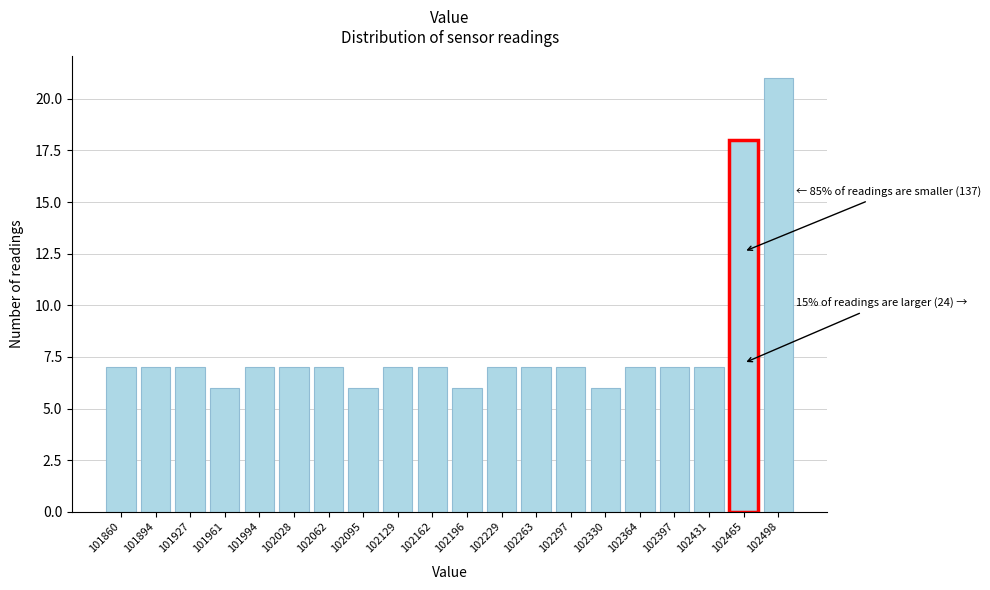

Reading right to left, what are all the values shown in this chart?

102498=21	102465=18	102431=7	102397=7	102364=7	102330=6	102297=7	102263=7	102229=7	102196=6	102162=7	102129=7	102095=6	102062=7	102028=7	101994=7	101961=6	101927=7	101894=7	101860=7